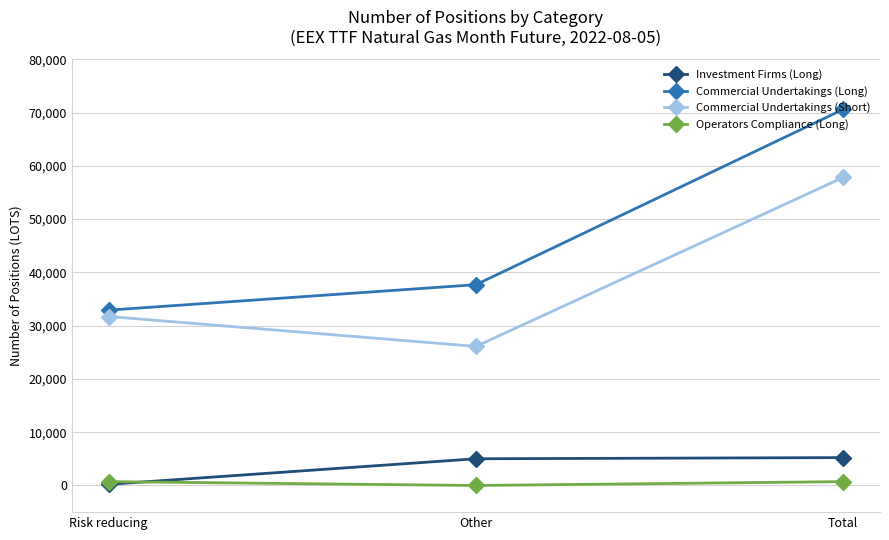

Rank the series by their maximum value, from highest to lowest.

Commercial Undertakings (Long), Commercial Undertakings (Short), Investment Firms (Long), Operators Compliance (Long)